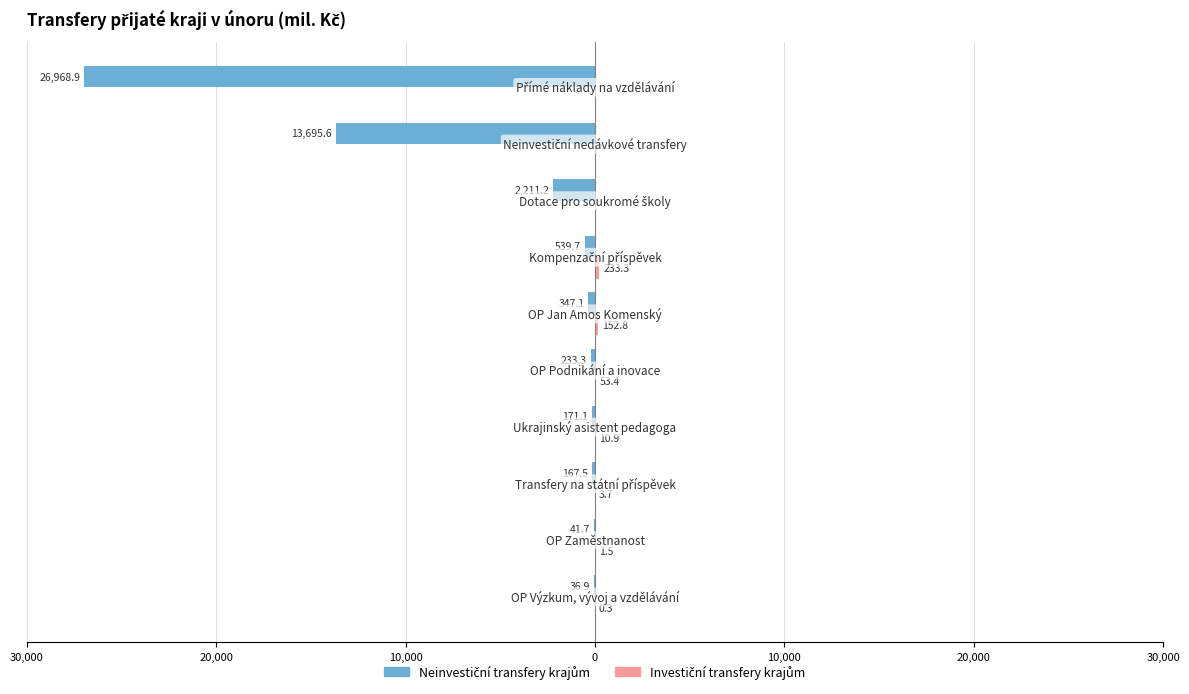

What are all the series names shown in the legend?

Neinvestiční transfery krajům, Investiční transfery krajům